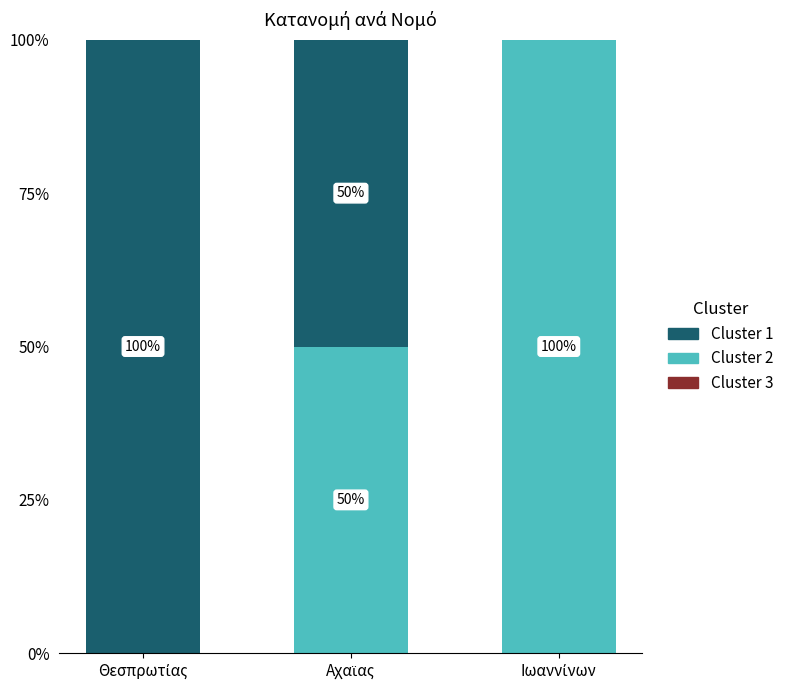

What is the highest value of the Cluster 2 series?

100